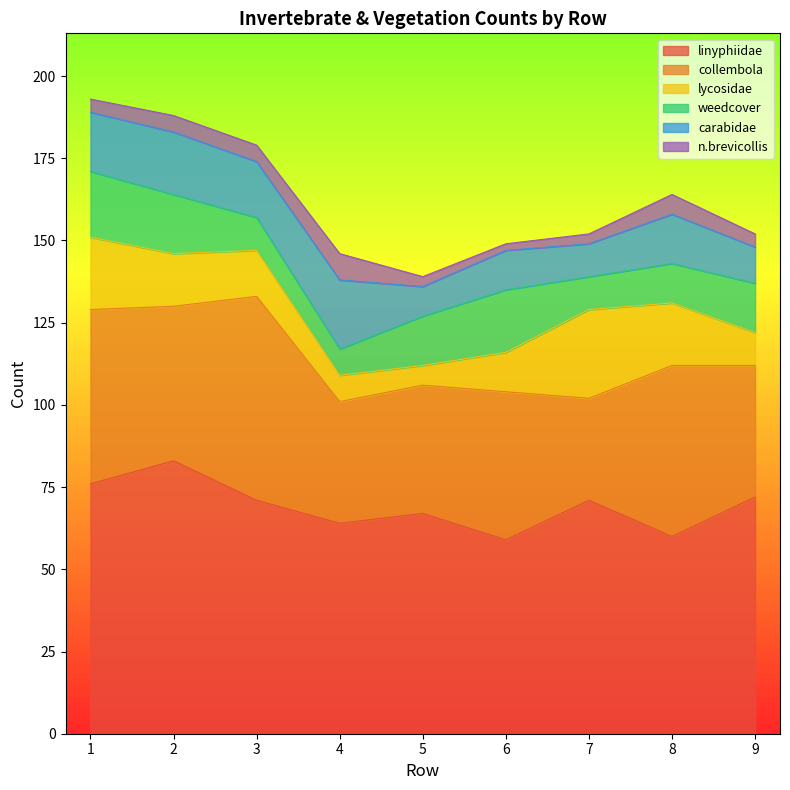

True or false: linyphiidae and collembola cross at least once.

False